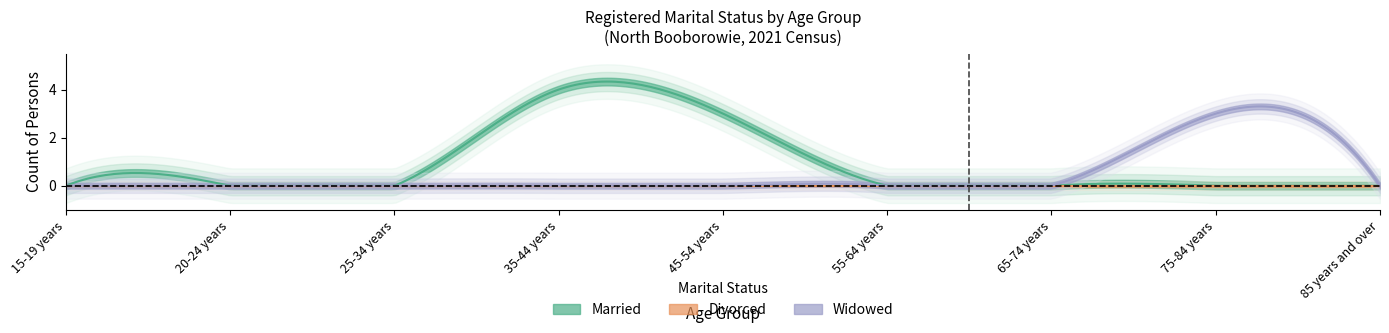

List the series in order of their overall mean, highest first.

Married, Widowed, Divorced